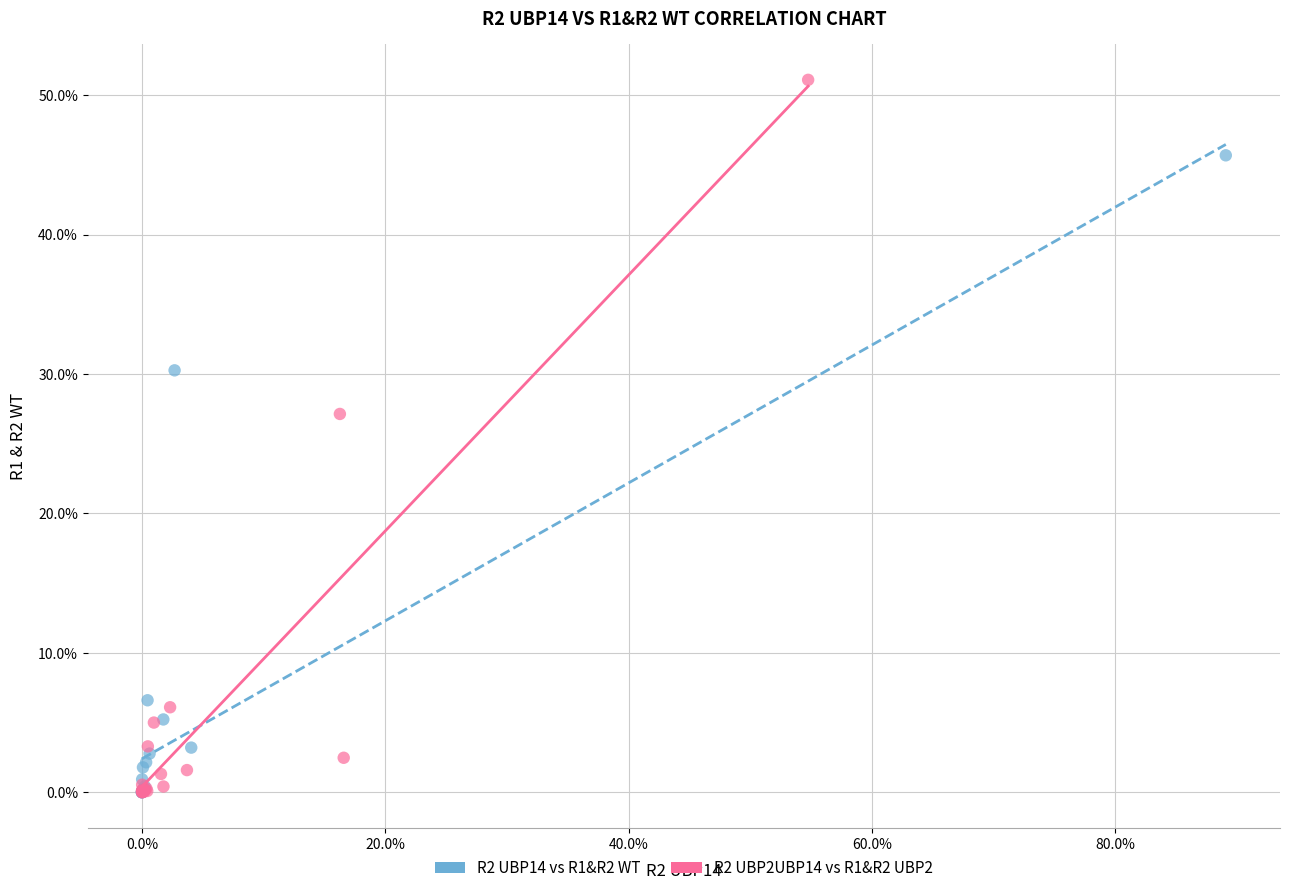

What are all the series names shown in the legend?

R2 UBP14 vs R1&R2 WT, R2 UBP2UBP14 vs R1&R2 UBP2